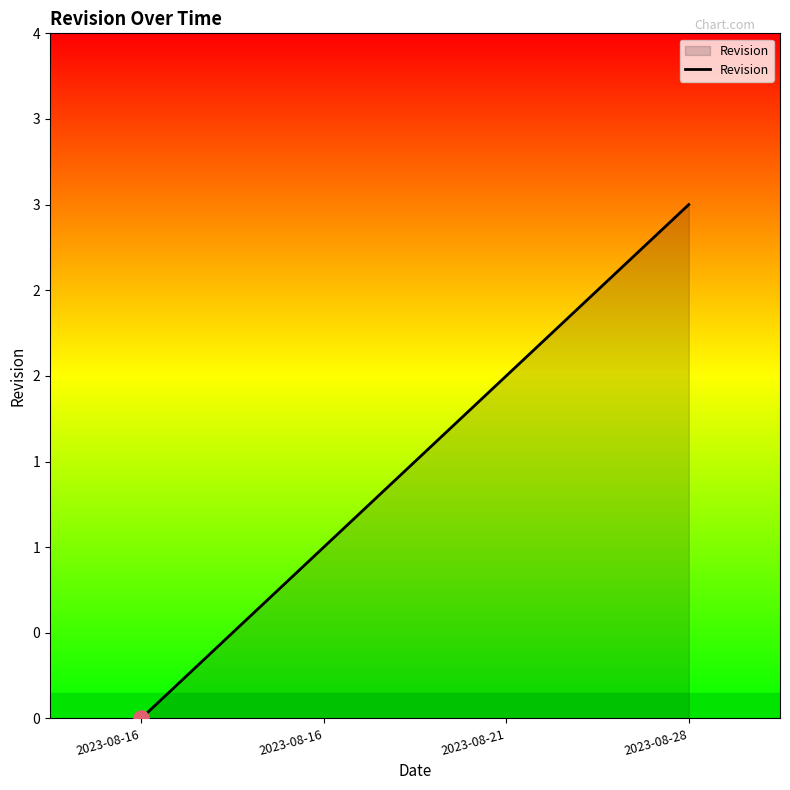

Is this an area chart (filled region under the line)?

Yes